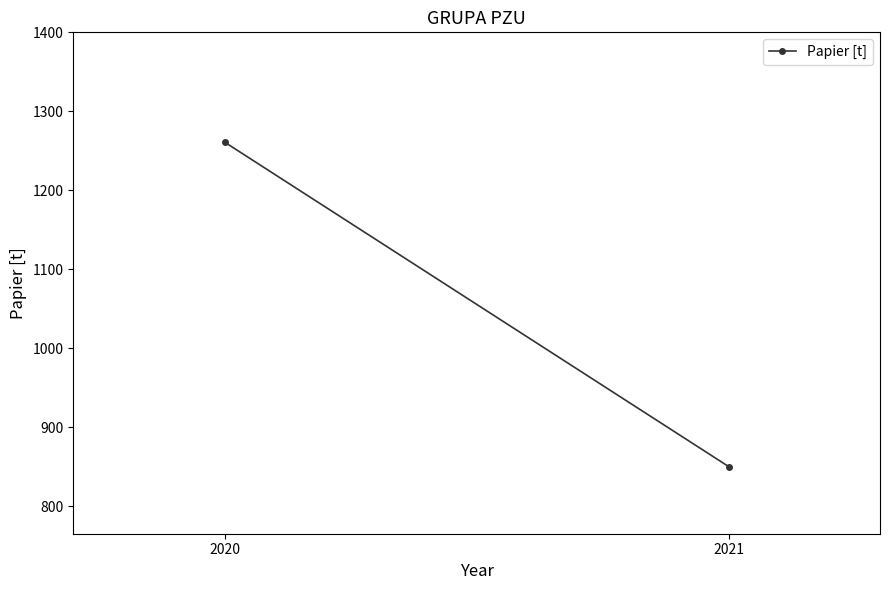

Rank the categories by value from highest to lowest.

2020, 2021